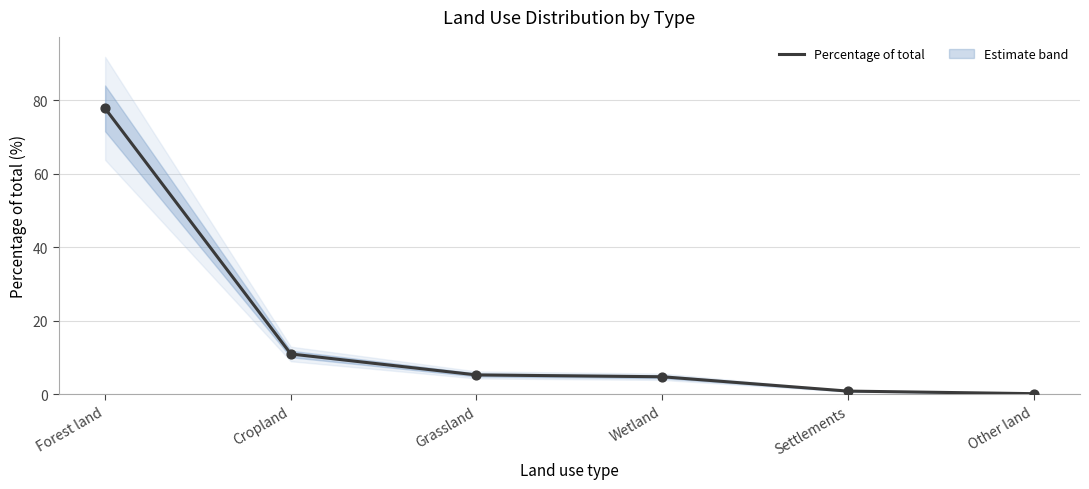

What is the change in value from Forest land to Wetland?

-73.0